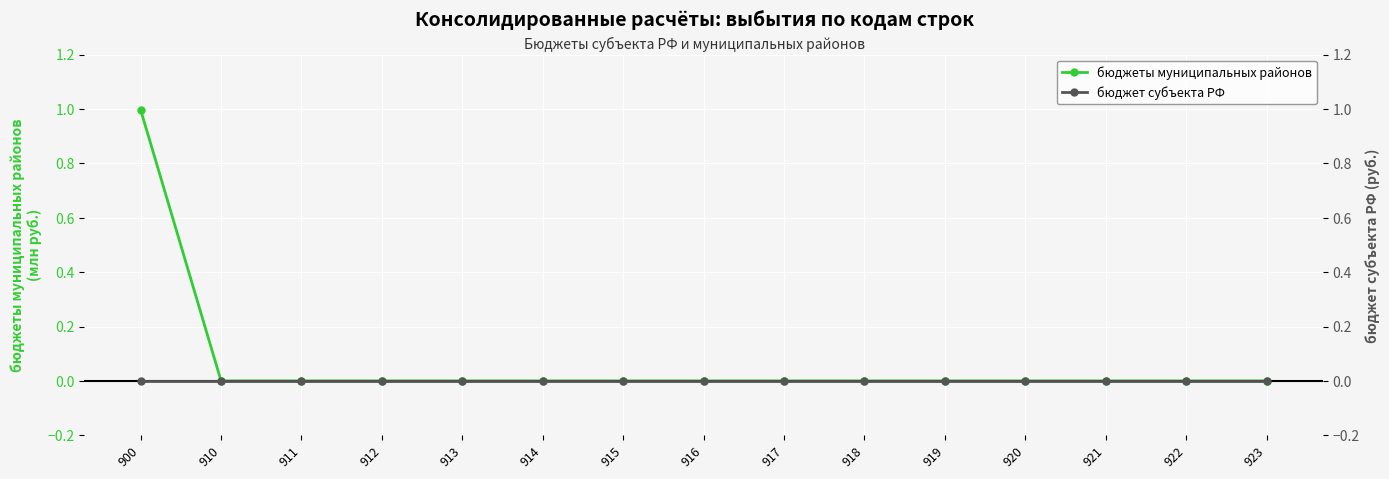

True or false: бюджеты муниципальных районов and бюджет субъекта РФ cross at least once.

False